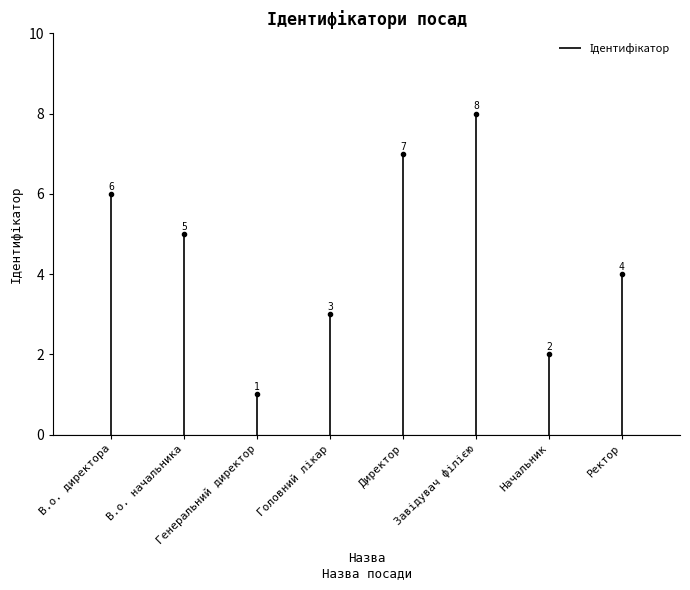

At which category does the data reach its first local peak?

Завідувач філією